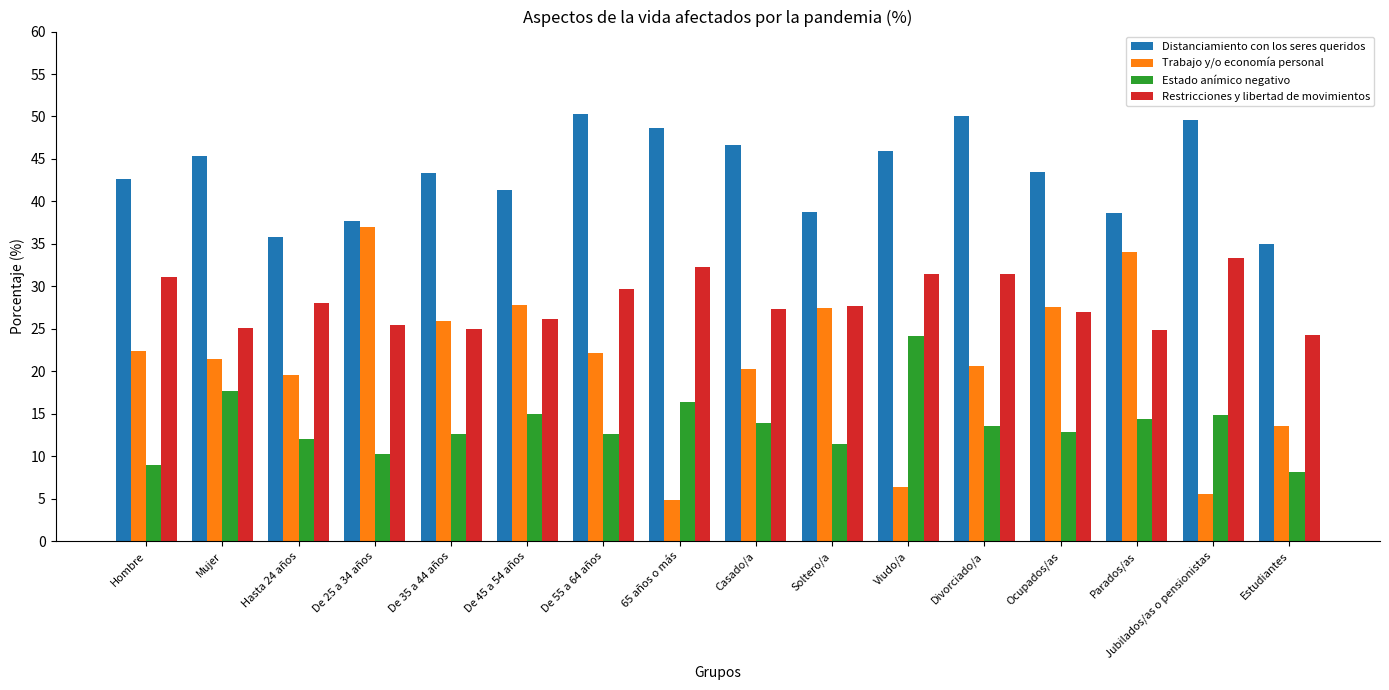

What is the minimum value for Restricciones y libertad de movimientos?

24.3